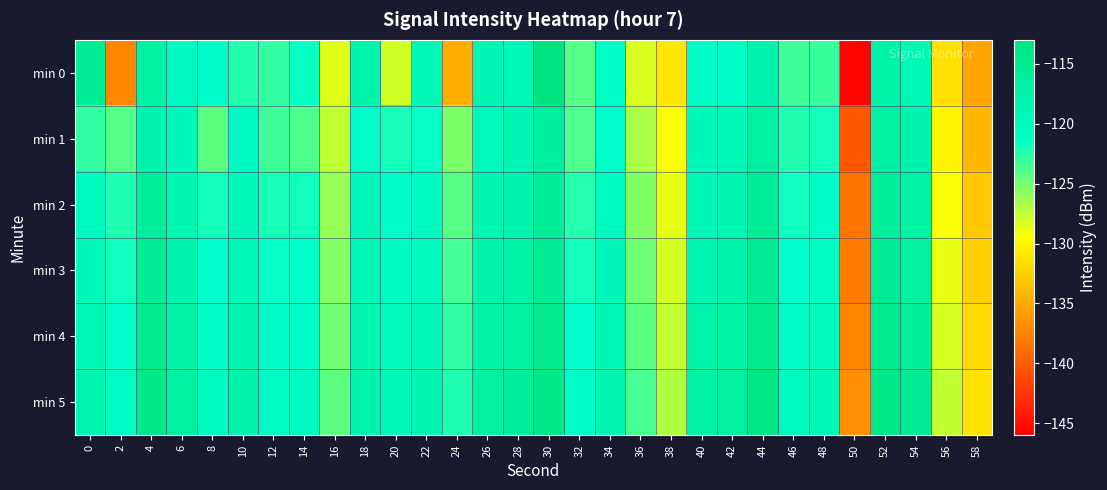

Which category has the lowest value across all series?

50